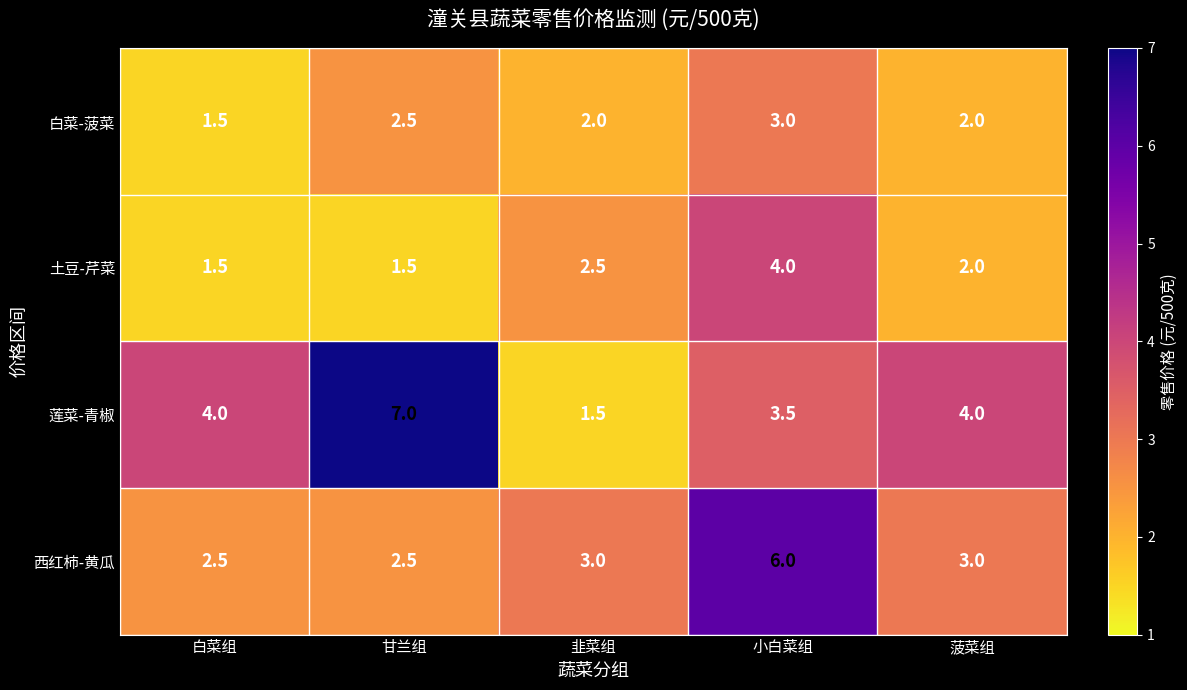

Rank the series at 小白菜组 from highest to lowest value.

西红柿-黄瓜, 土豆-芹菜, 莲菜-青椒, 白菜-菠菜